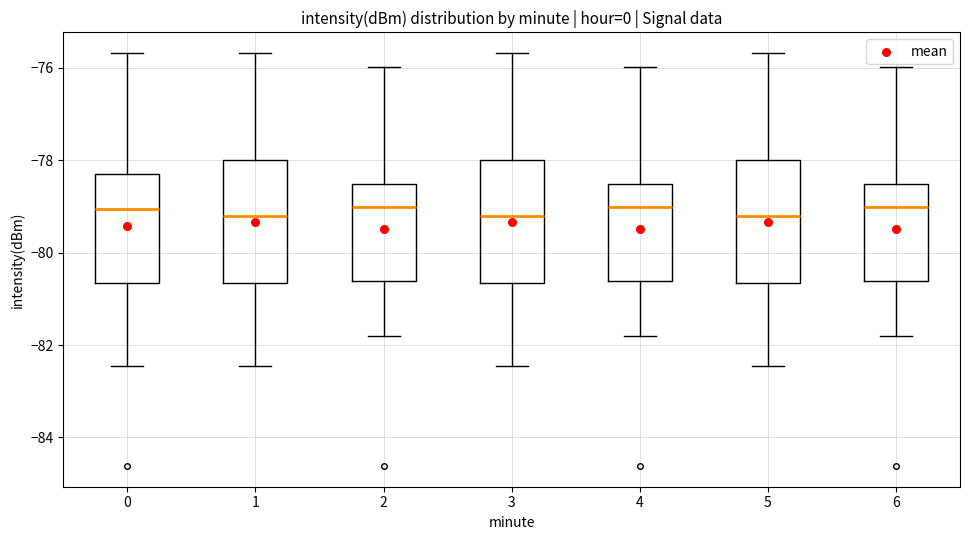

Reading left to right, read every box against the y-axis: the position of its median line, the range the box covers, and the ends of its whiskers. The values are not printed on the chart, so give them approximately, as read against the axis.

0: median -79.0, box -80.6 to -78.4, whiskers -82.4 to -75.6
1: median -79.2, box -80.6 to -78.0, whiskers -82.4 to -75.6
2: median -79.0, box -80.6 to -78.6, whiskers -81.8 to -76.0
3: median -79.2, box -80.6 to -78.0, whiskers -82.4 to -75.6
4: median -79.0, box -80.6 to -78.6, whiskers -81.8 to -76.0
5: median -79.2, box -80.6 to -78.0, whiskers -82.4 to -75.6
6: median -79.0, box -80.6 to -78.6, whiskers -81.8 to -76.0